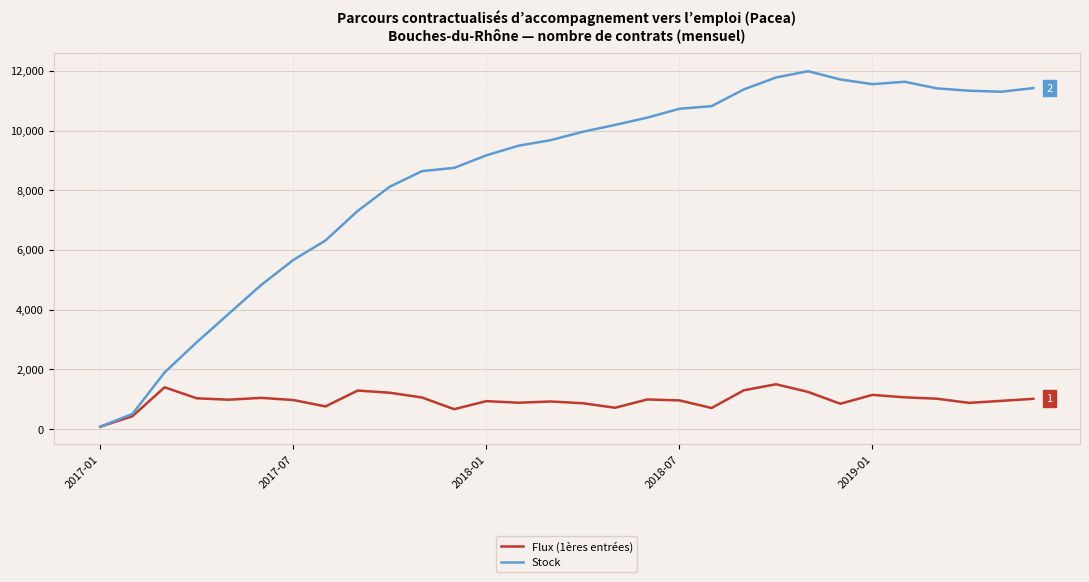

True or false: Flux (1ères entrées) has more than 2 interior local peaks.

True